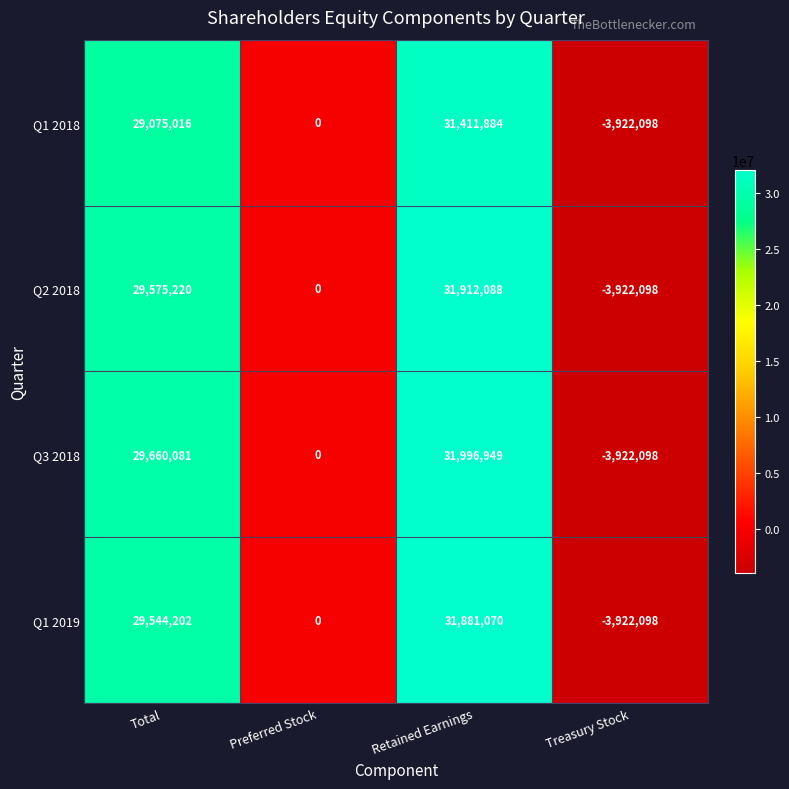

What is the difference between the maximum and minimum values in the Q2 2018 series?

35834186